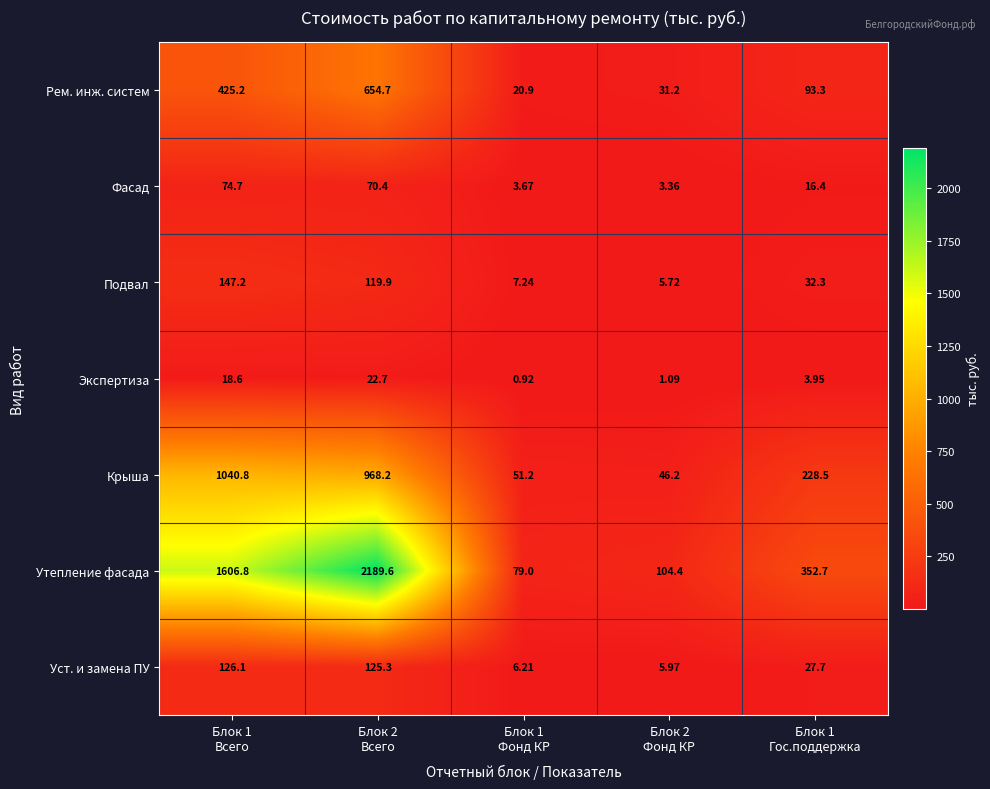

Which series has the largest range (max minus min)?

Утепление фасада